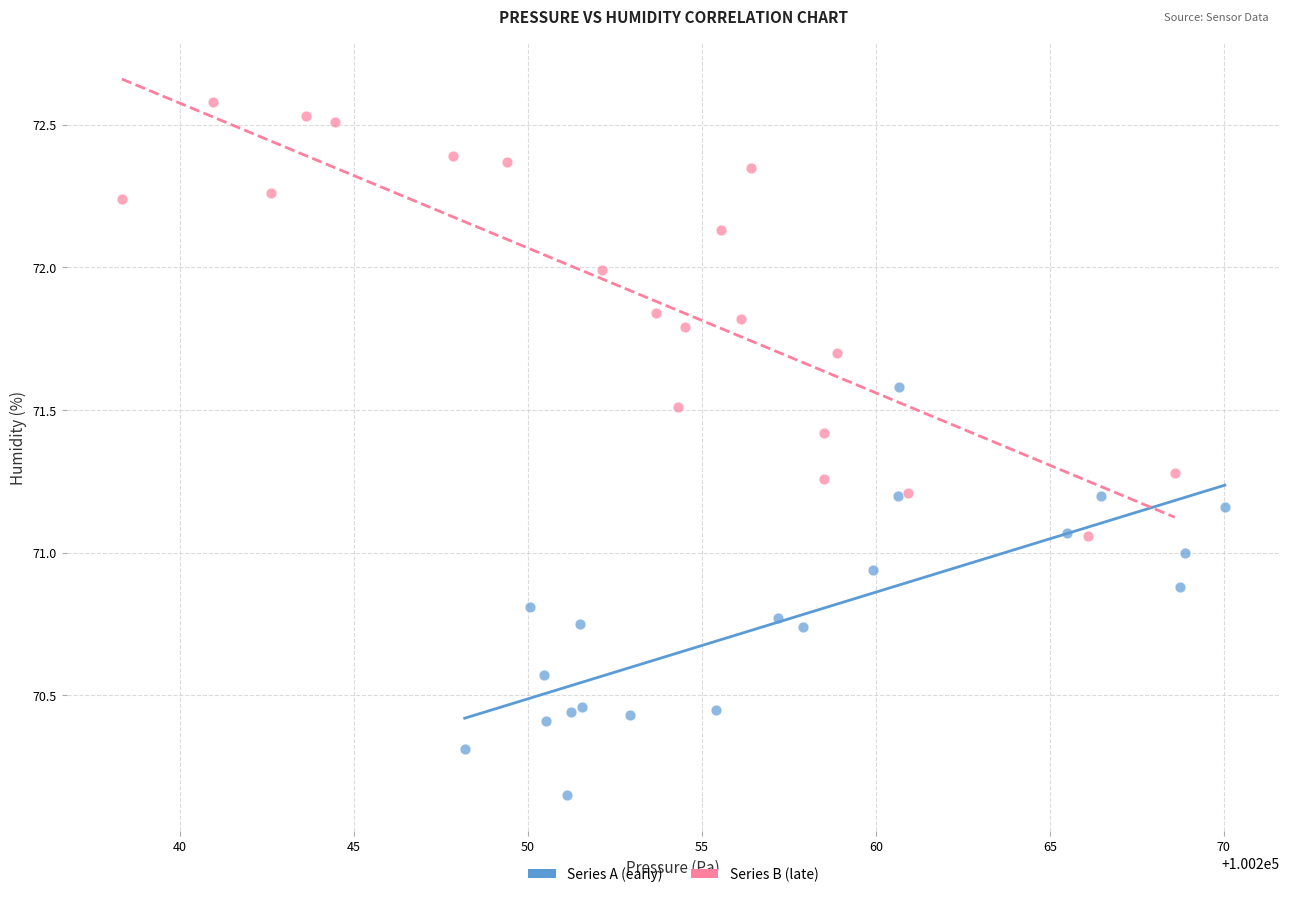

Which series reaches the minimum Y coordinate?

Series A (early)